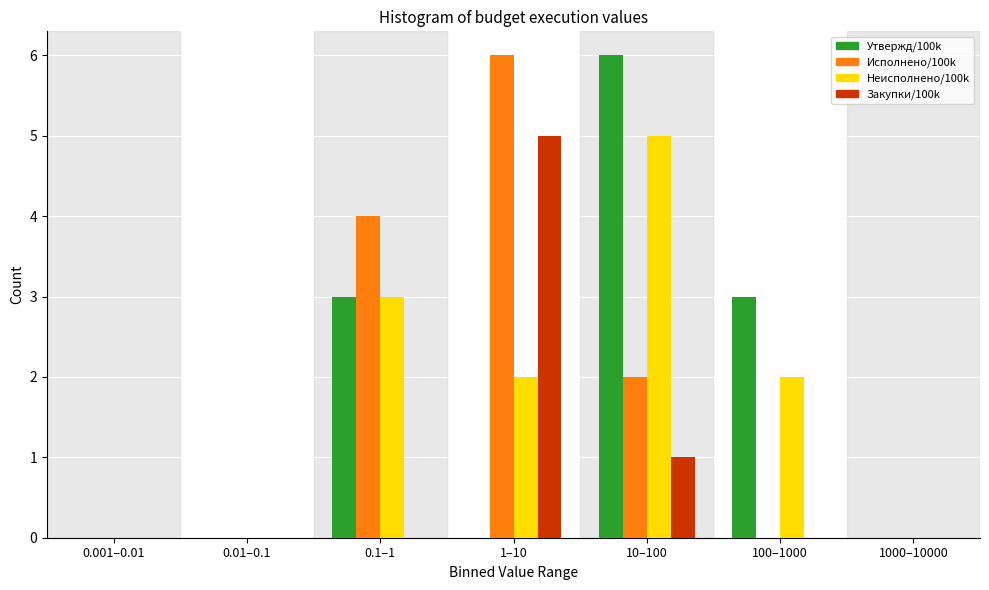

Reading left to right, transcribe all the data shown in this chart.

Утвержд/100k: 0.001–0.01=0	0.01–0.1=0	0.1–1=3	1–10=0	10–100=6	100–1000=3	1000–10000=0
Исполнено/100k: 0.001–0.01=0	0.01–0.1=0	0.1–1=4	1–10=6	10–100=2	100–1000=0	1000–10000=0
Неисполнено/100k: 0.001–0.01=0	0.01–0.1=0	0.1–1=3	1–10=2	10–100=5	100–1000=2	1000–10000=0
Закупки/100k: 0.001–0.01=0	0.01–0.1=0	0.1–1=0	1–10=5	10–100=1	100–1000=0	1000–10000=0